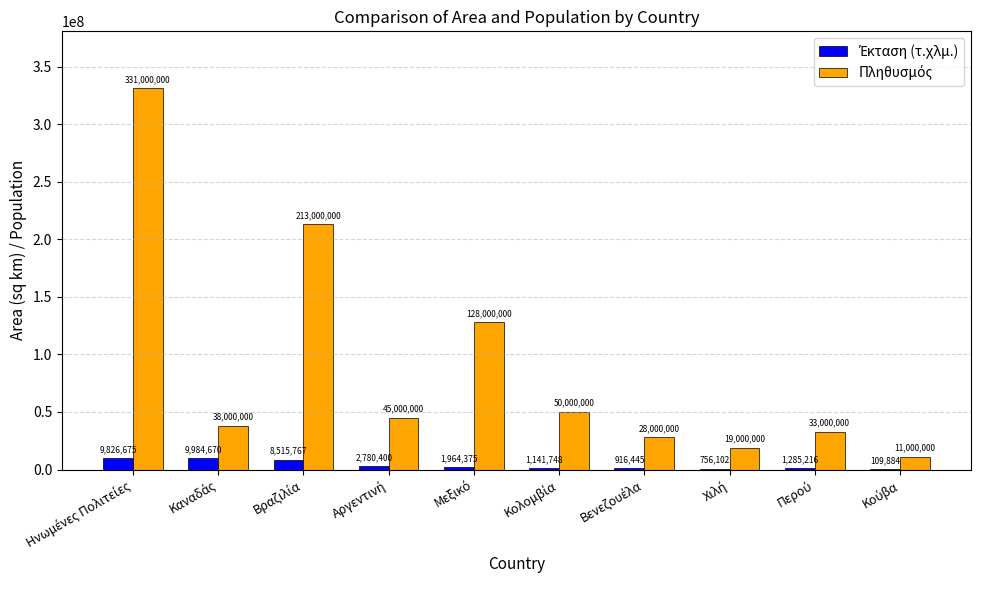

What is the greatest value displayed?

331000000